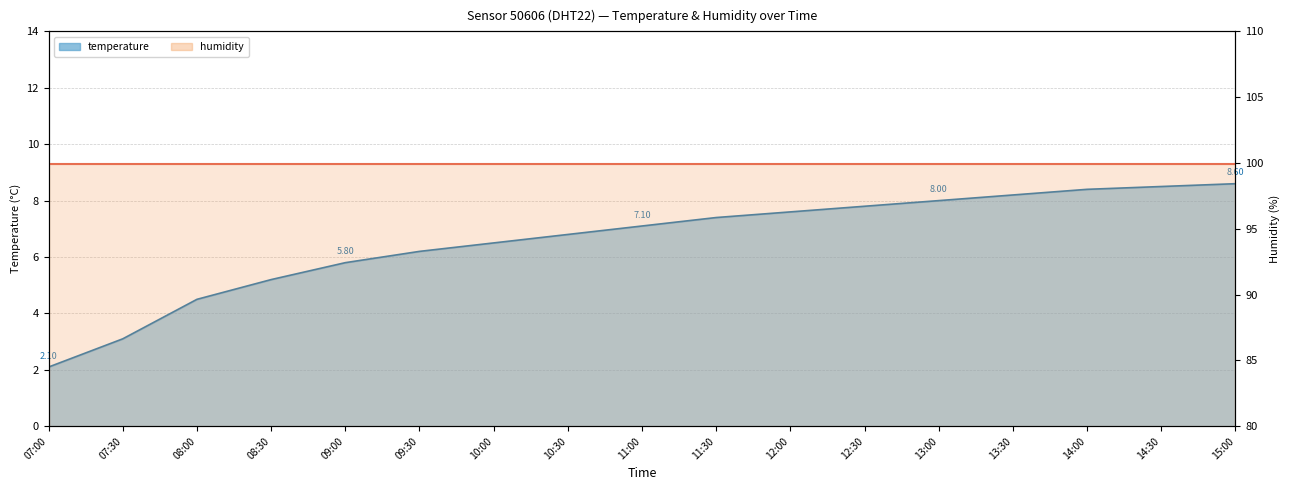

List the labels in order of value, smallest first.

07:00, 07:30, 08:00, 08:30, 09:00, 09:30, 10:00, 10:30, 11:00, 11:30, 12:00, 12:30, 13:00, 13:30, 14:00, 14:30, 15:00